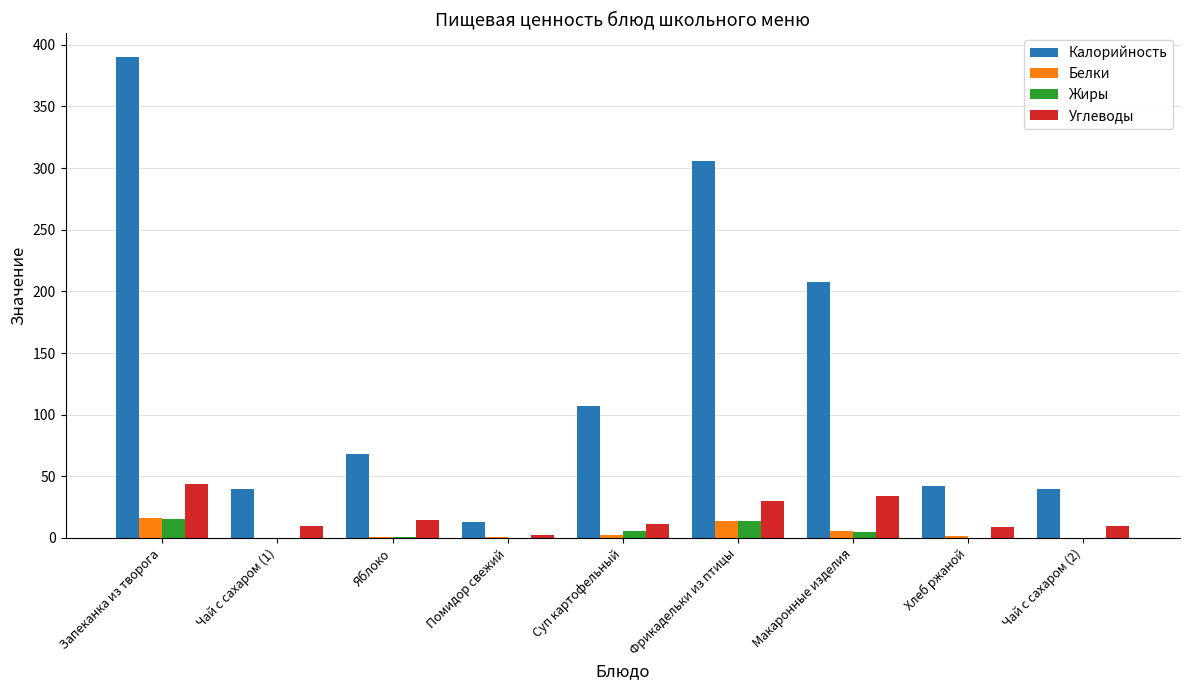

What is the maximum value for Углеводы?

43.9